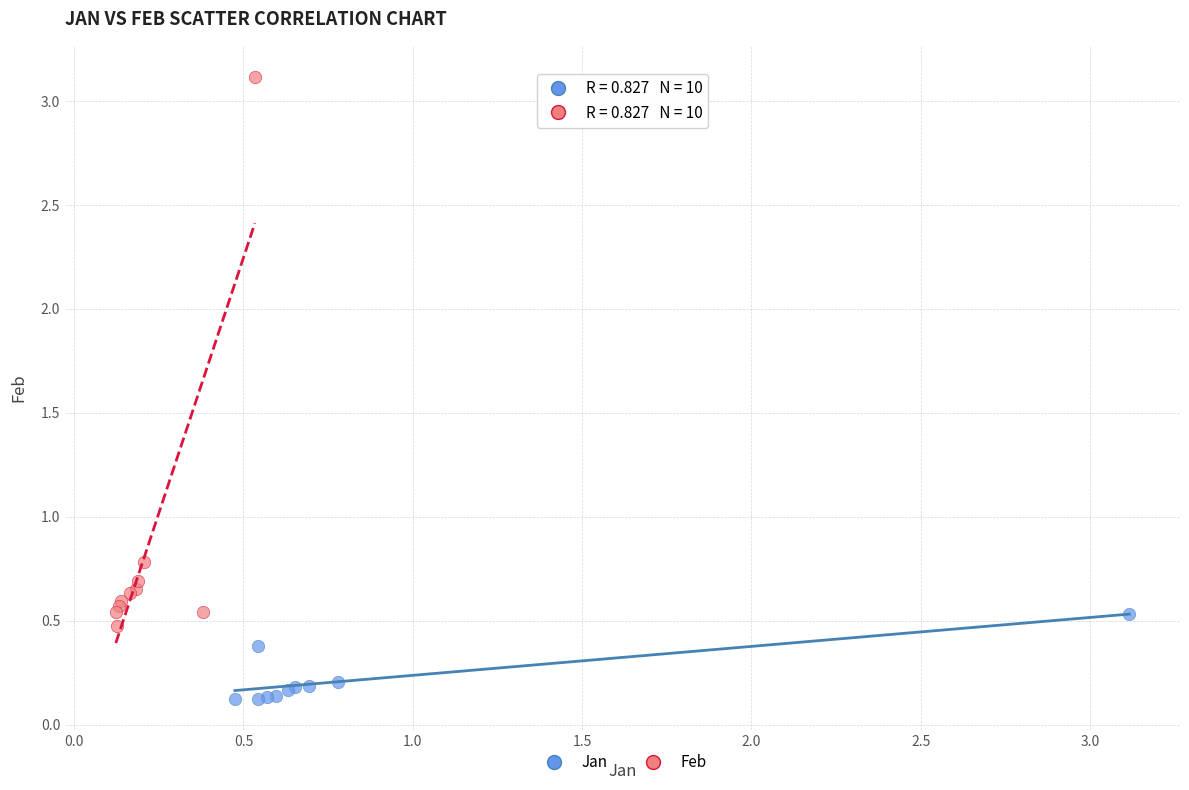

What are all the series names shown in the legend?

Jan, Feb